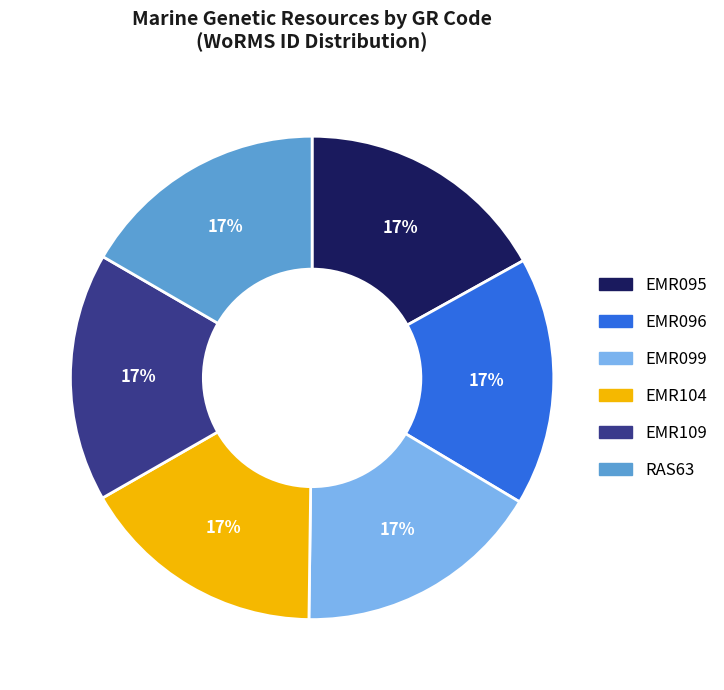

To the nearest percent, what is the average slice percentage?

17%